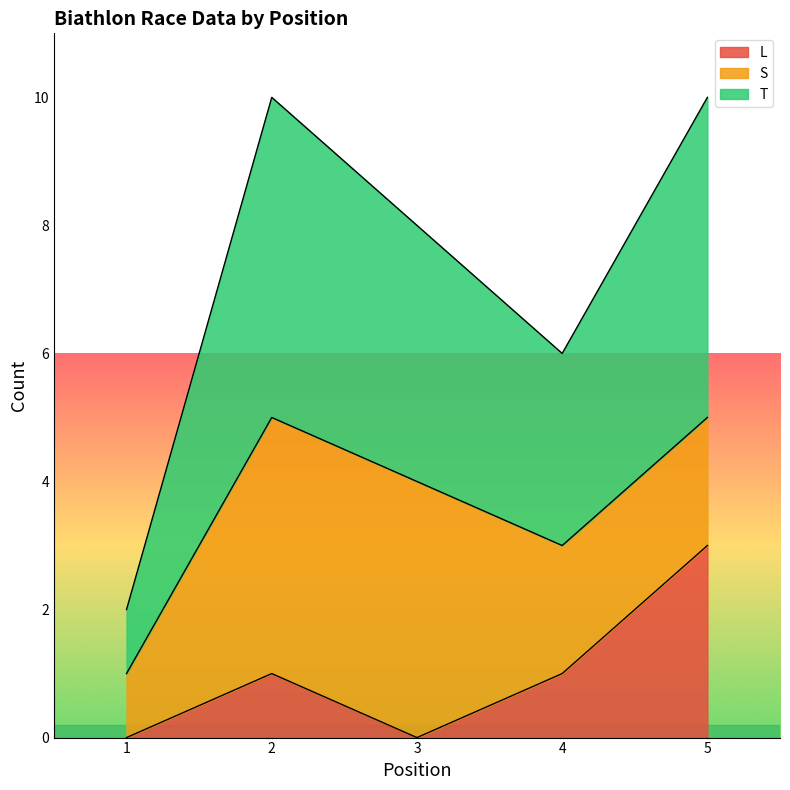

Which label corresponds to the largest value in the chart?

2